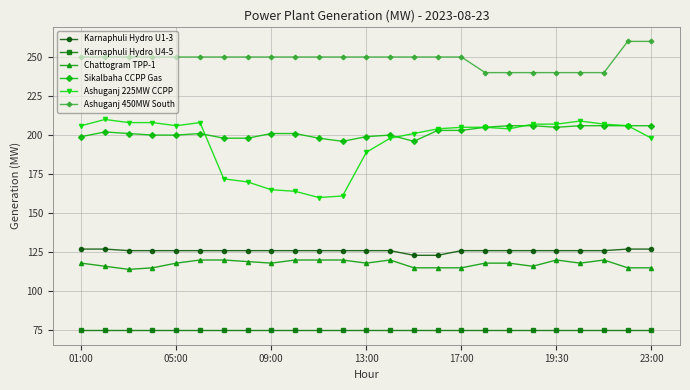

Which series has the widest spread of values?

Ashuganj 225MW CCPP